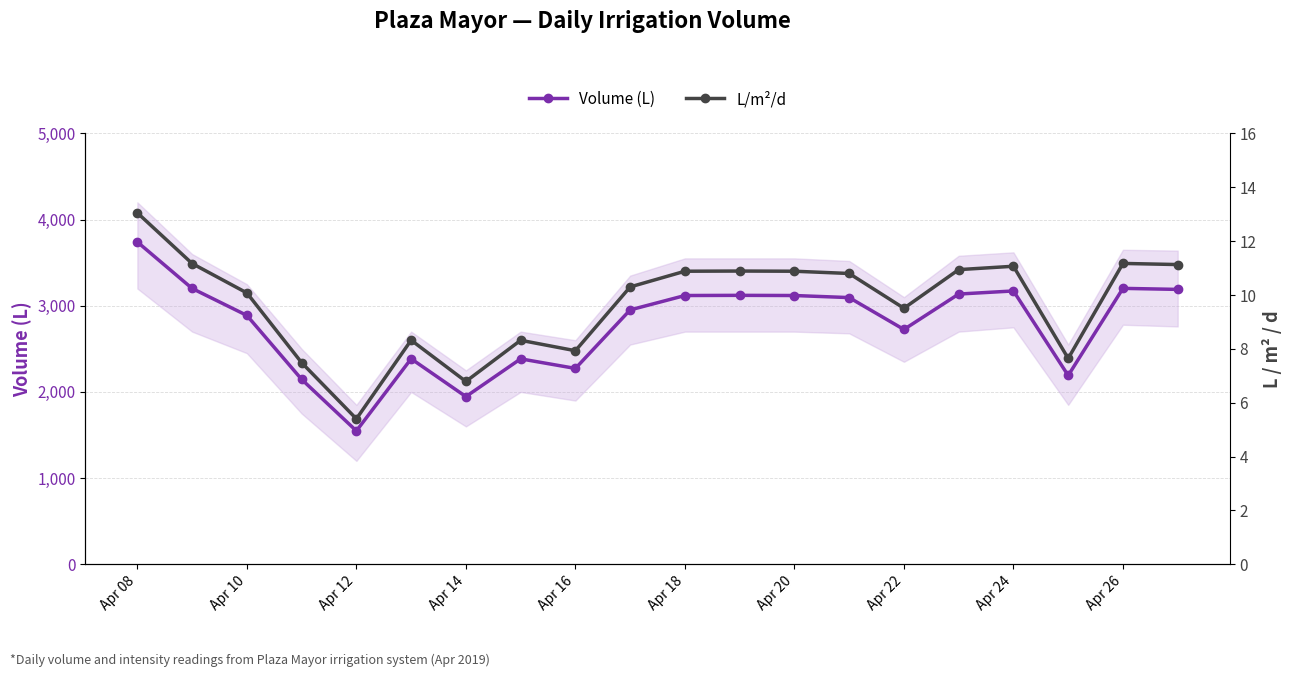

How many categories are shown in the chart?

20